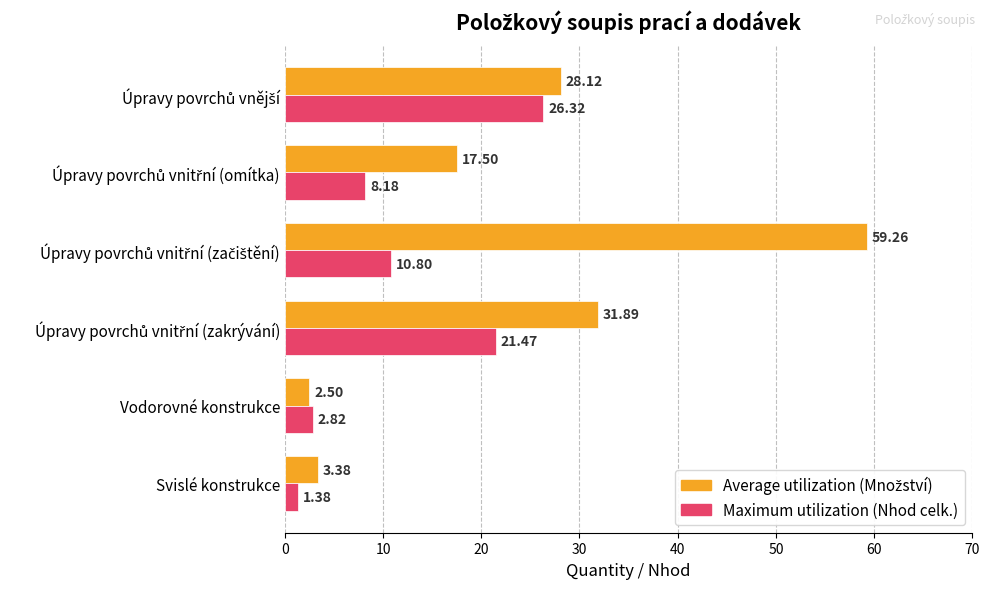

At which category does the chart reach its minimum across all series?

Svislé konstrukce